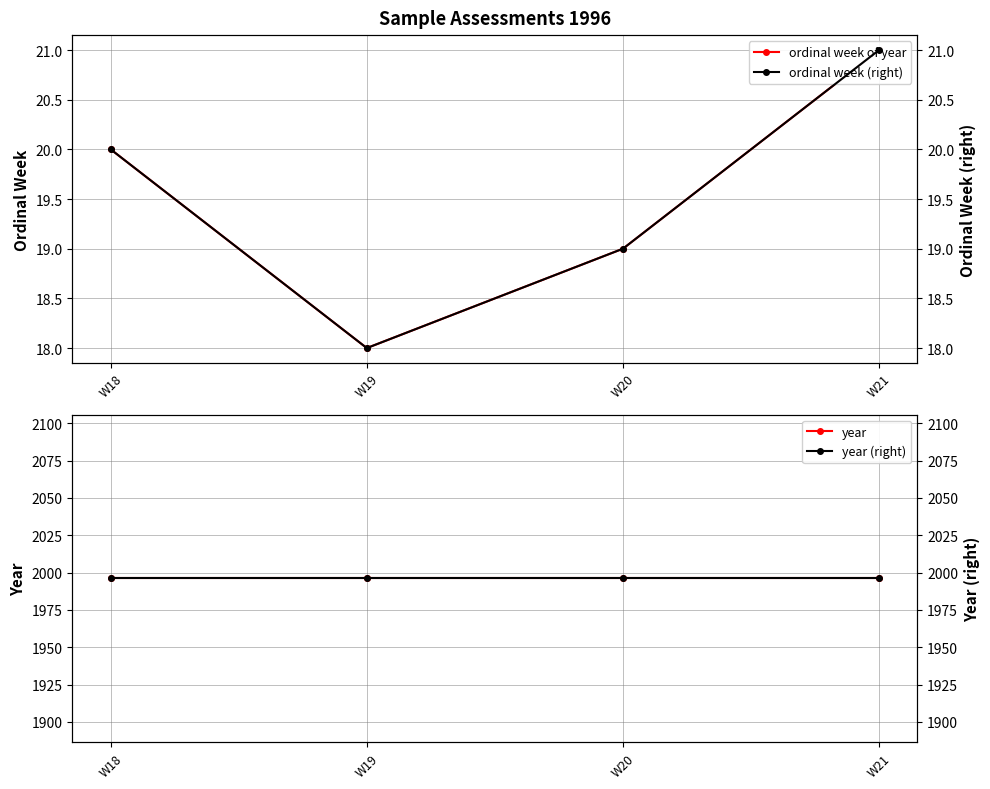

In ordinal week (right), how many points are lower than both neighbors (excluding endpoints)?

1